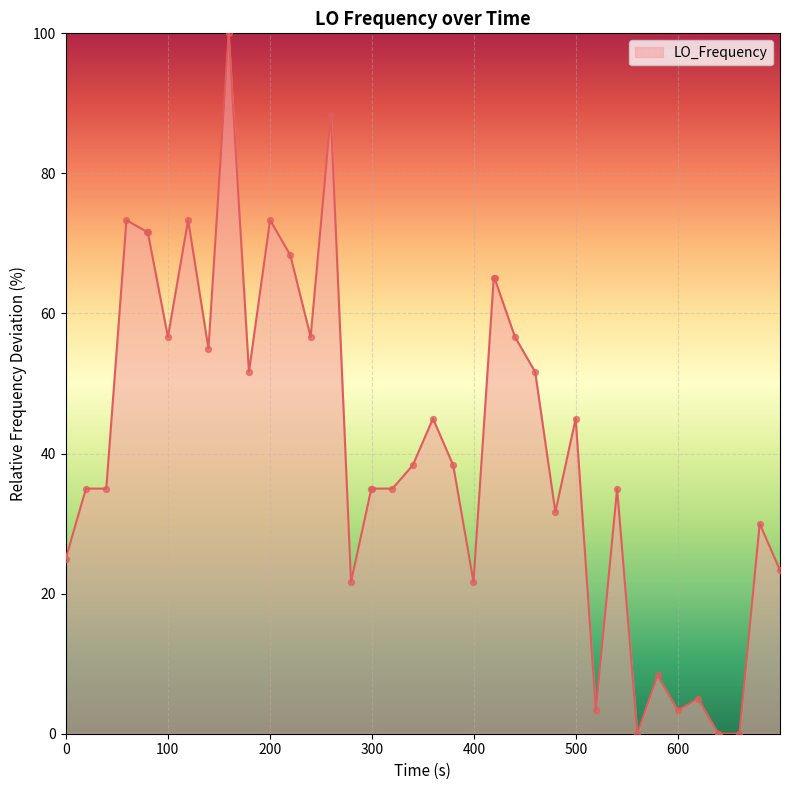

What is the difference between the maximum and minimum values?

100.0